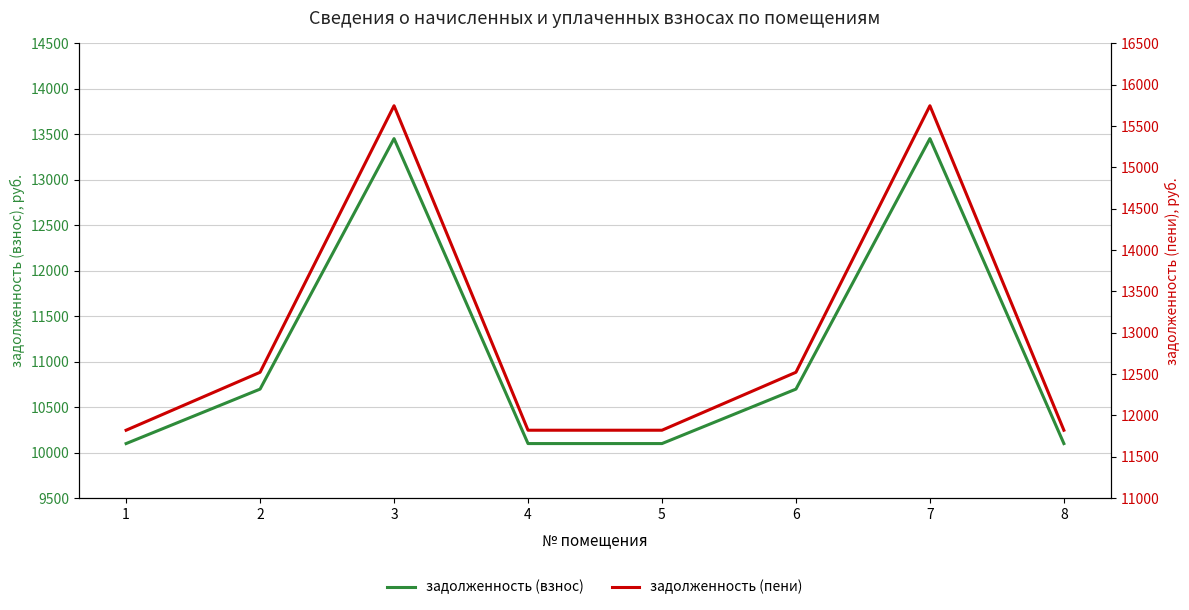

The value of задолженность (пени) at 1 is 16128.6. True or false?

False